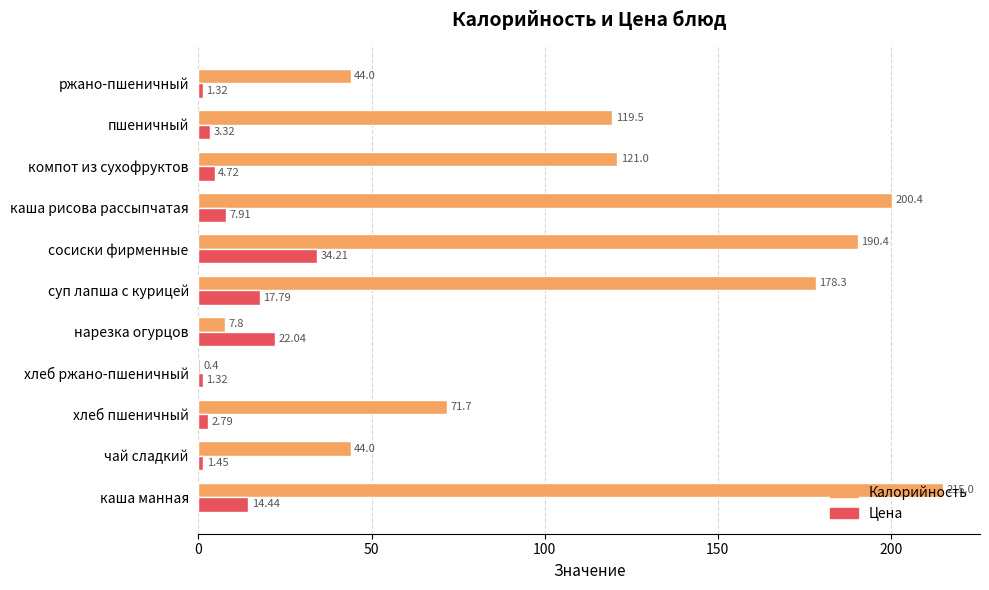

At which category is the sum across all series the highest?

каша манная